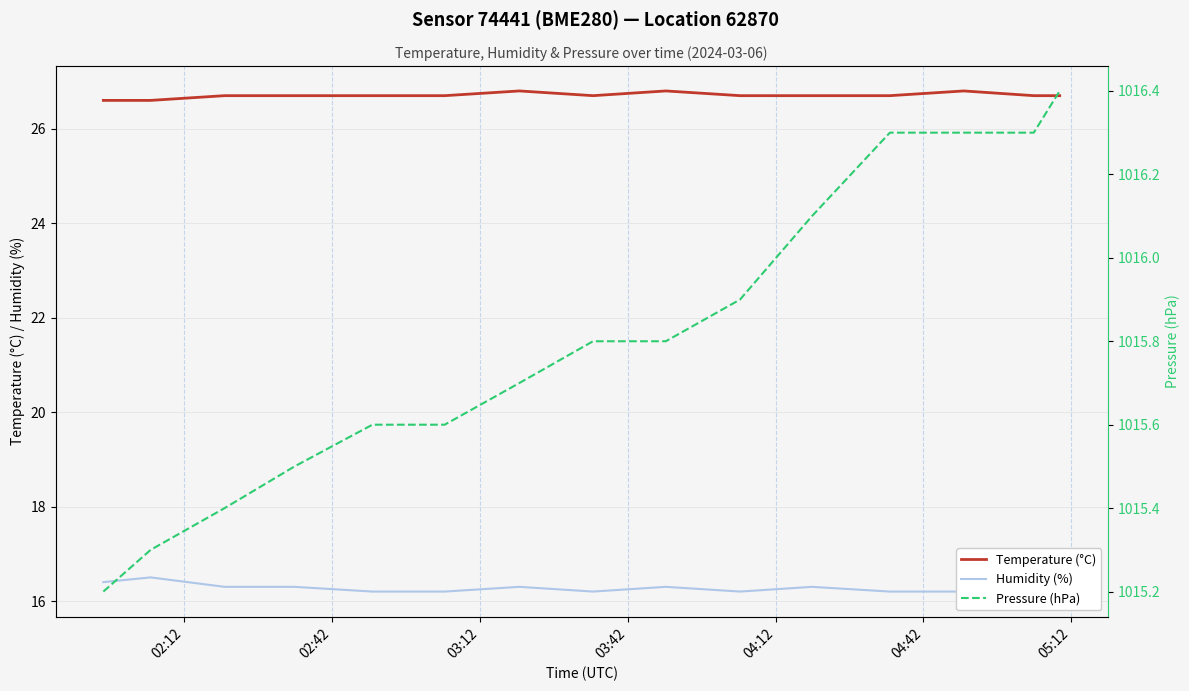

What is the highest value of the Temperature (°C) series?

26.8